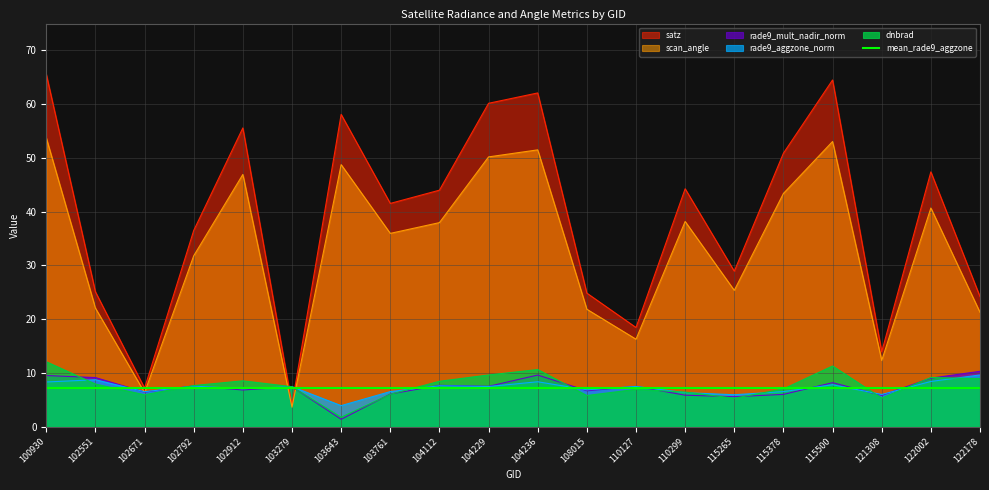

True or false: scan_angle and satz cross at least once.

False